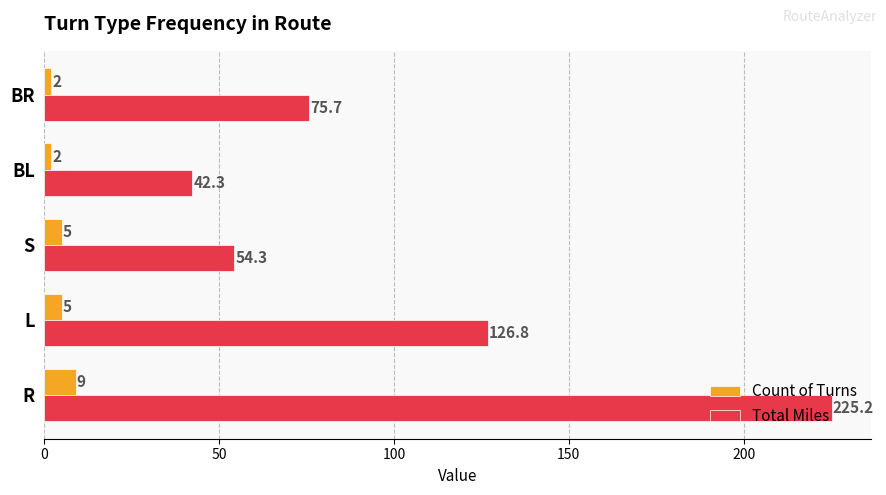

What is the greatest value displayed?

225.2